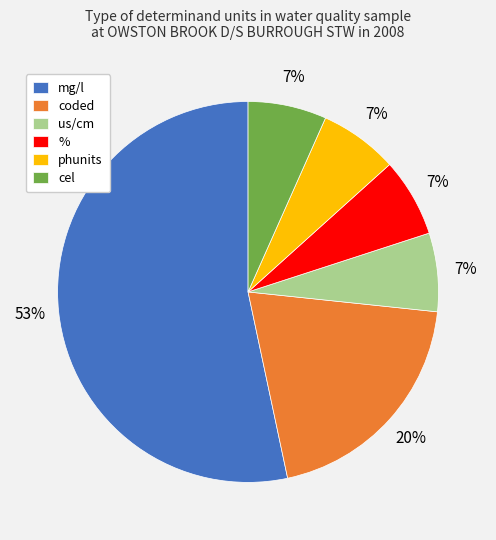

What is the ratio of the value at us/cm to the value at coded?

0.3